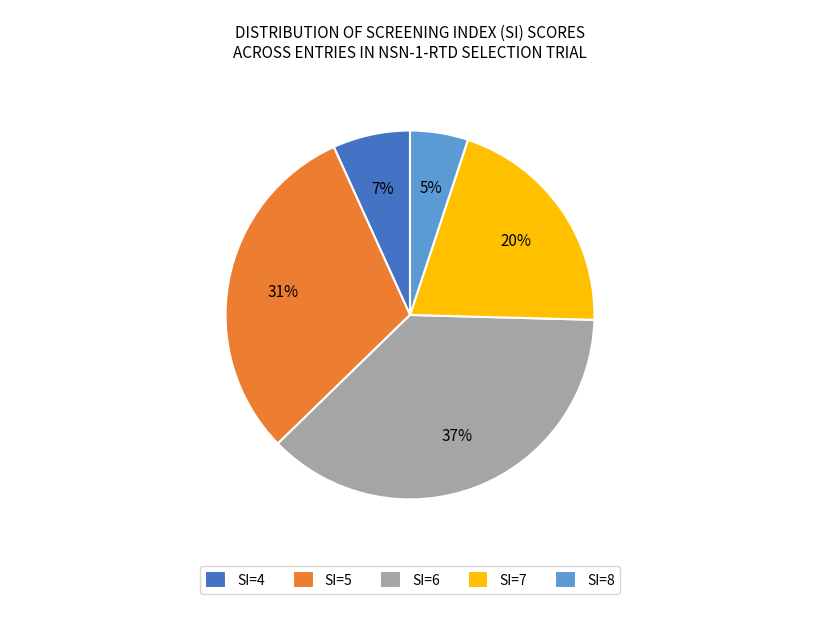

Count the number of slices in the pie.

5